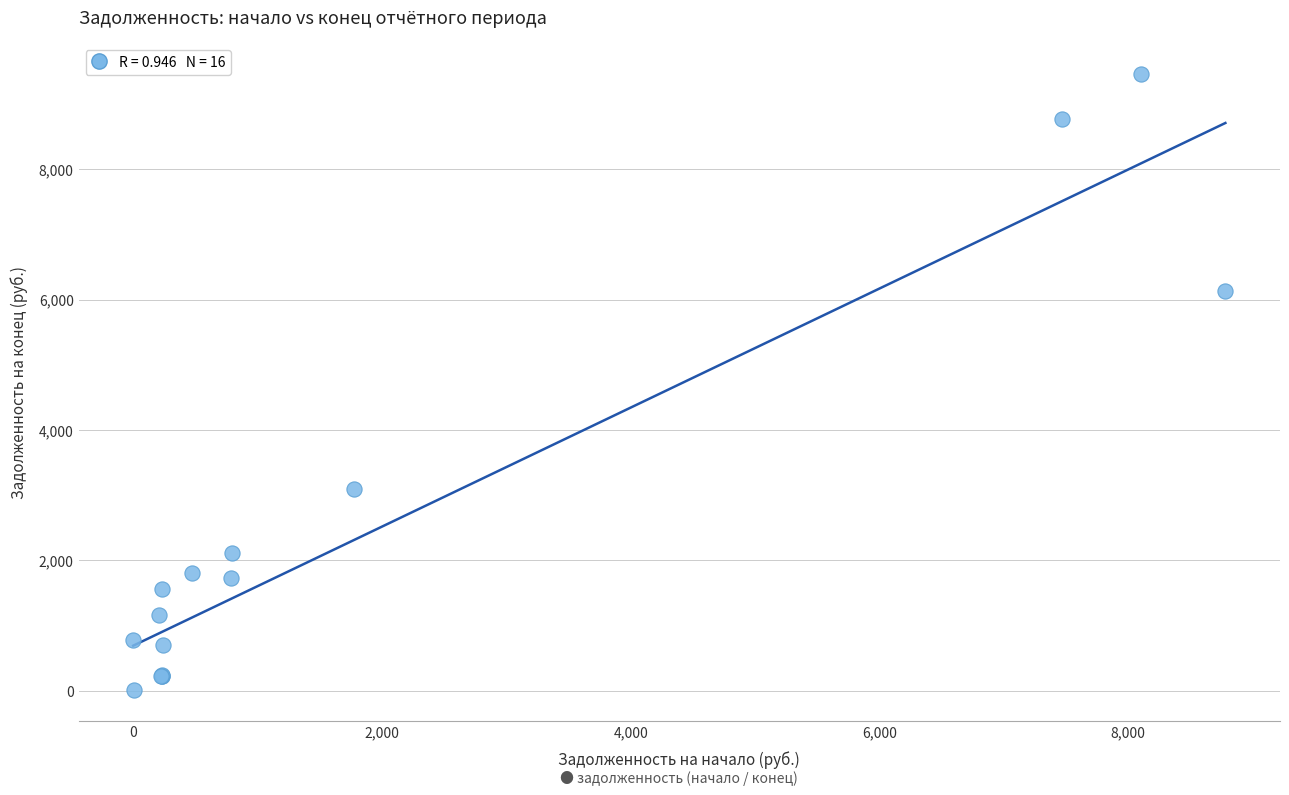

What Y value in the scatter plot is closest to 4737?

6131.1